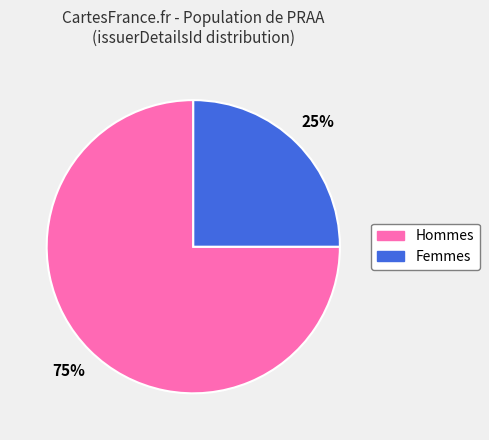

To the nearest percent, what is the difference between the largest and smallest slice percentages?

50%